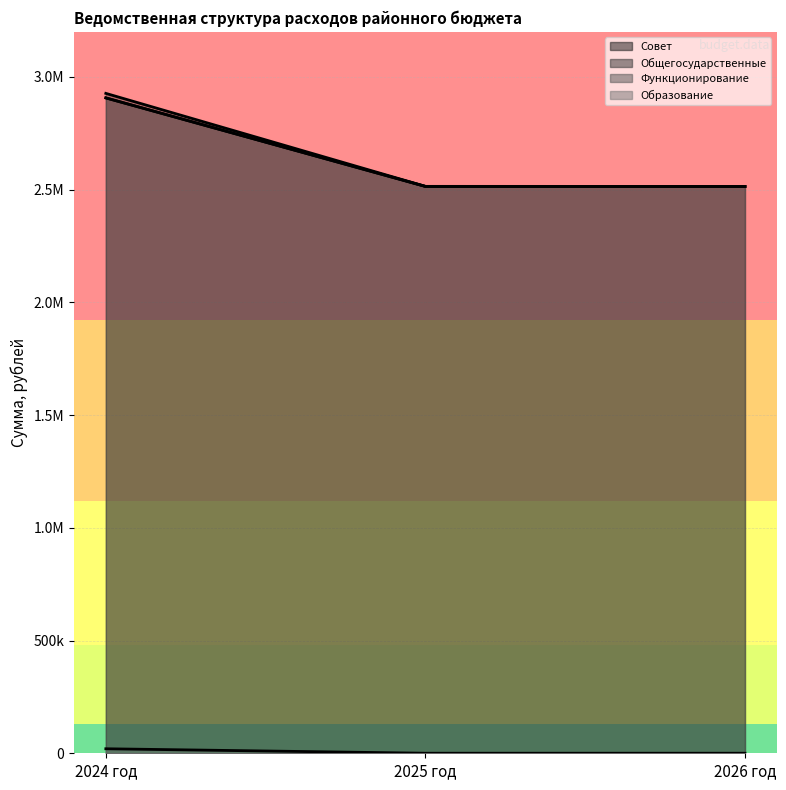

What is the difference between the Образование values at 2026 год and 2024 год?

19800.0